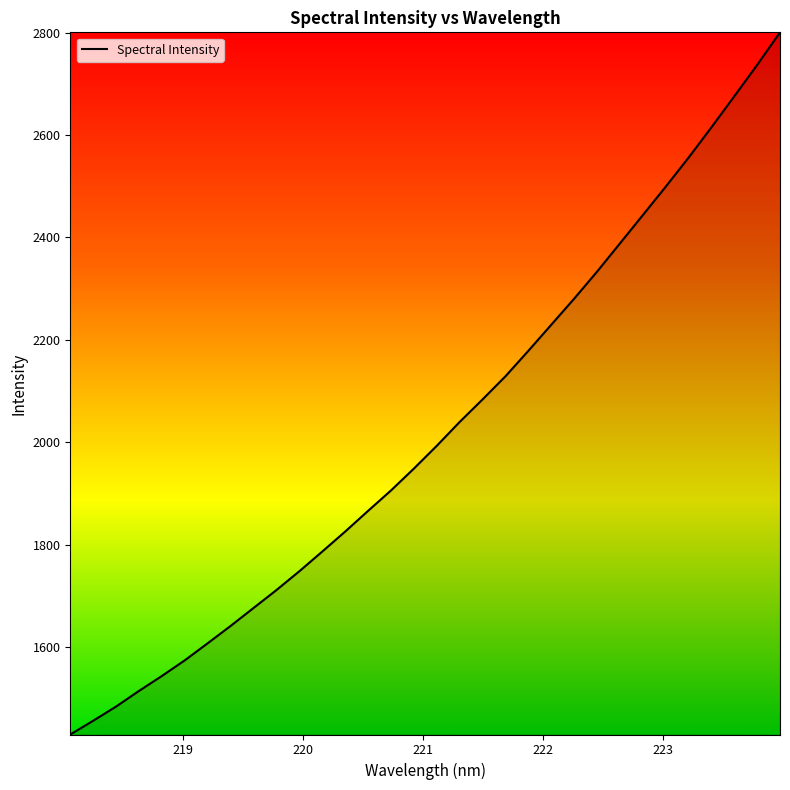

What is the difference between the maximum and minimum values?

1371.6